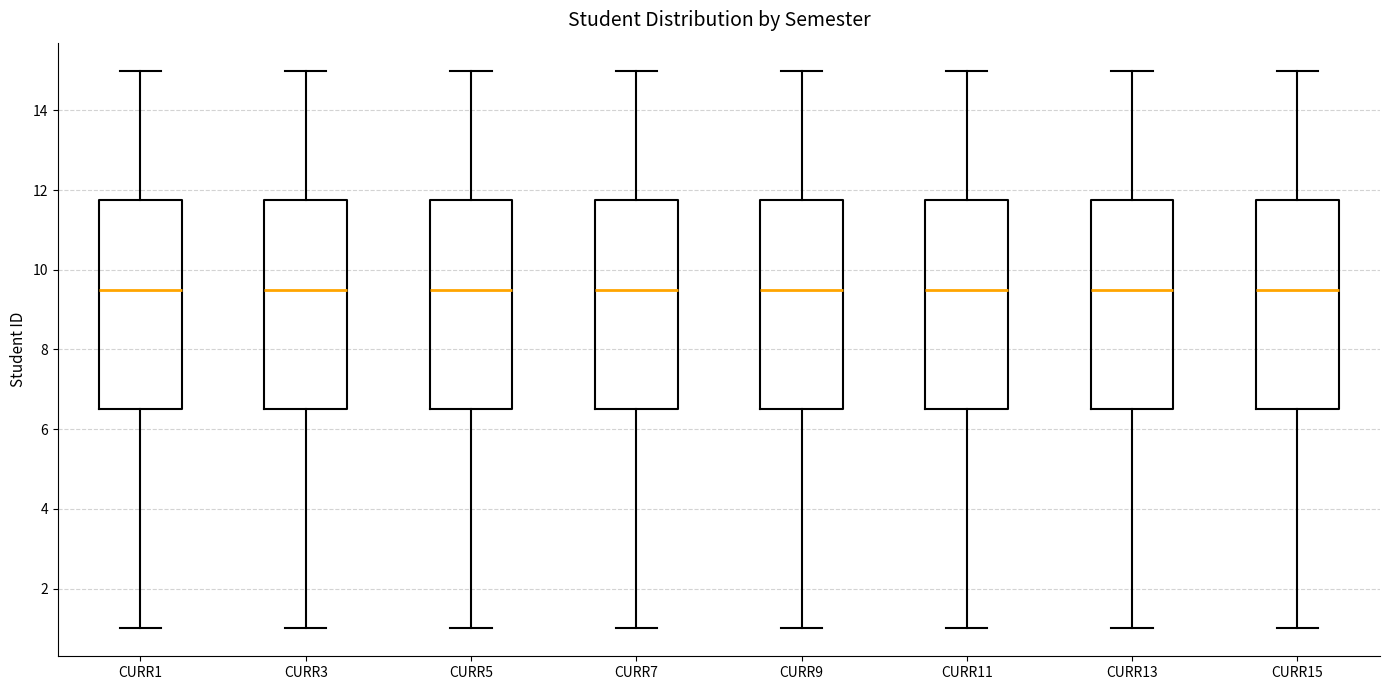

Reading left to right, transcribe this box plot: for each box, give where its median line is, the range the box spans, and where its two whiskers end, as read against the y-axis. The values are not printed on the chart, so give them approximately, as read against the axis.

CURR1: median 9.6, box 6.6 to 11.8, whiskers 1.0 to 15.0
CURR3: median 9.6, box 6.6 to 11.8, whiskers 1.0 to 15.0
CURR5: median 9.6, box 6.6 to 11.8, whiskers 1.0 to 15.0
CURR7: median 9.6, box 6.6 to 11.8, whiskers 1.0 to 15.0
CURR9: median 9.6, box 6.6 to 11.8, whiskers 1.0 to 15.0
CURR11: median 9.6, box 6.6 to 11.8, whiskers 1.0 to 15.0
CURR13: median 9.6, box 6.6 to 11.8, whiskers 1.0 to 15.0
CURR15: median 9.6, box 6.6 to 11.8, whiskers 1.0 to 15.0